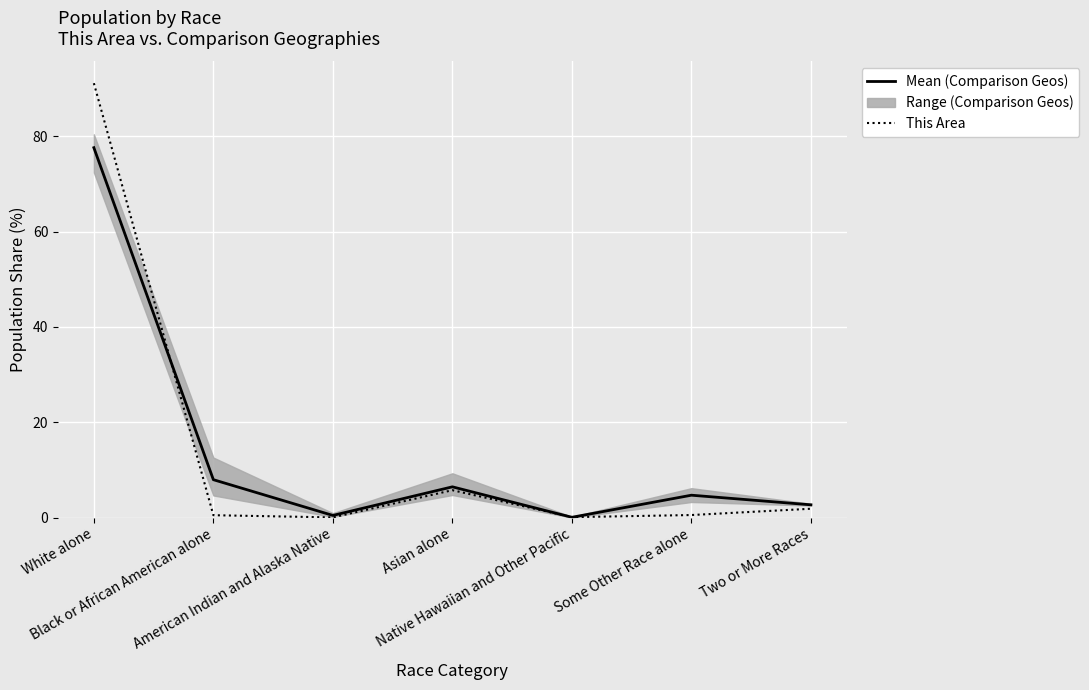

What value does the Mean (Comparison Geos) series have at Some Other Race alone?

4.7